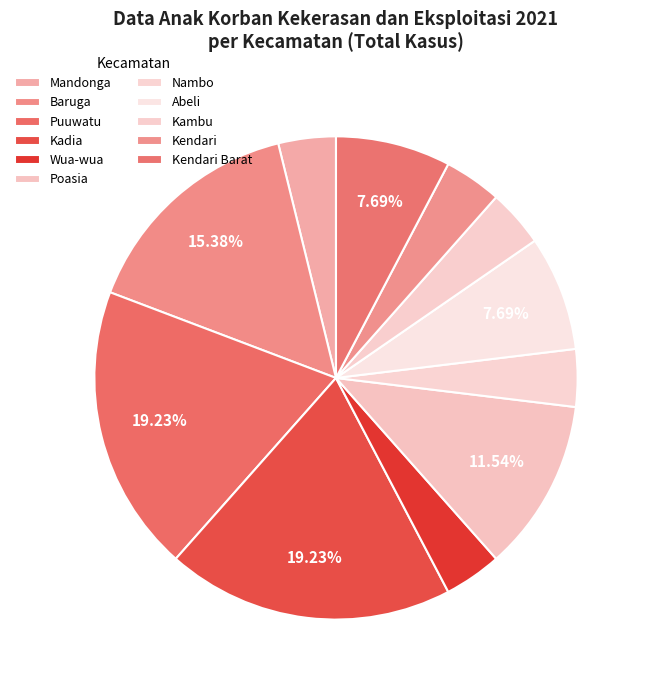

Count the number of slices in the pie.

11